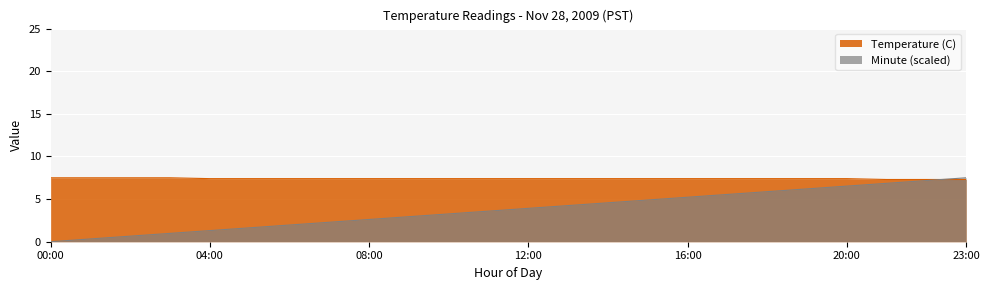

What is the value of the Temperature (C) point at the 9th from the left?

7.4